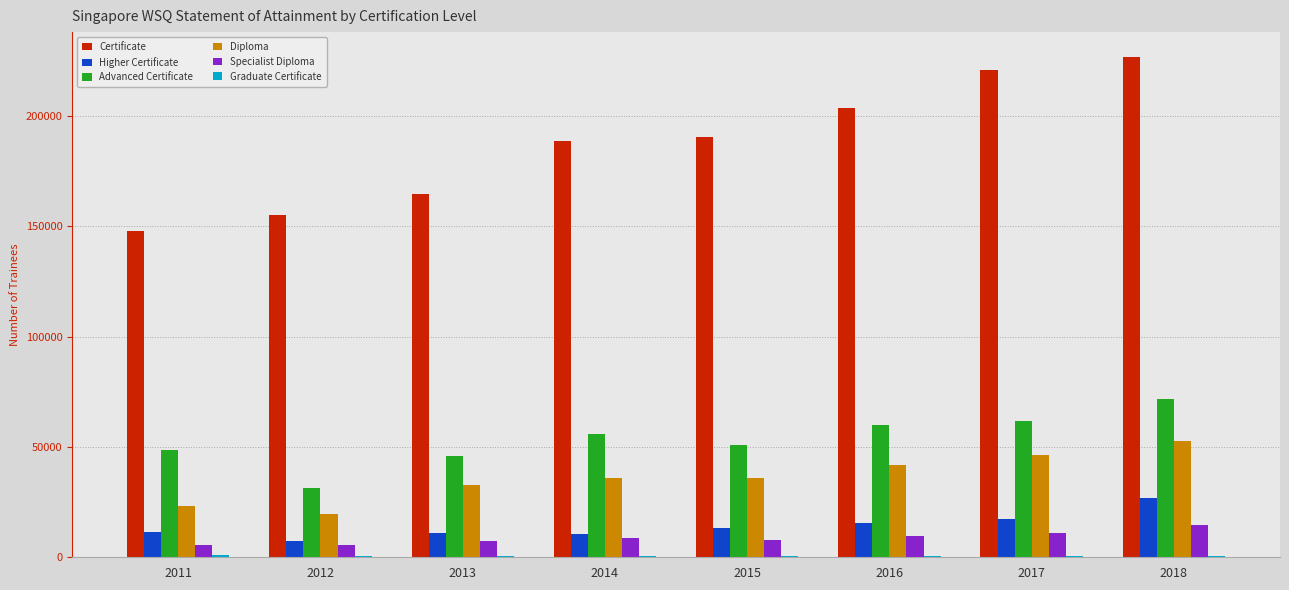

Which series has the largest total across all categories?

Certificate